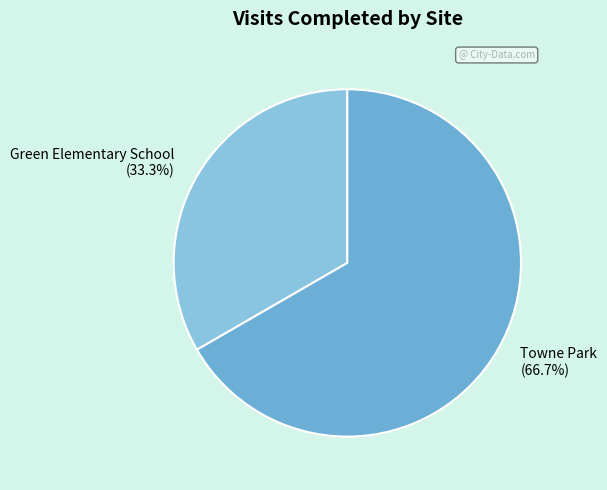

Which category has the biggest portion of the pie?

Towne Park